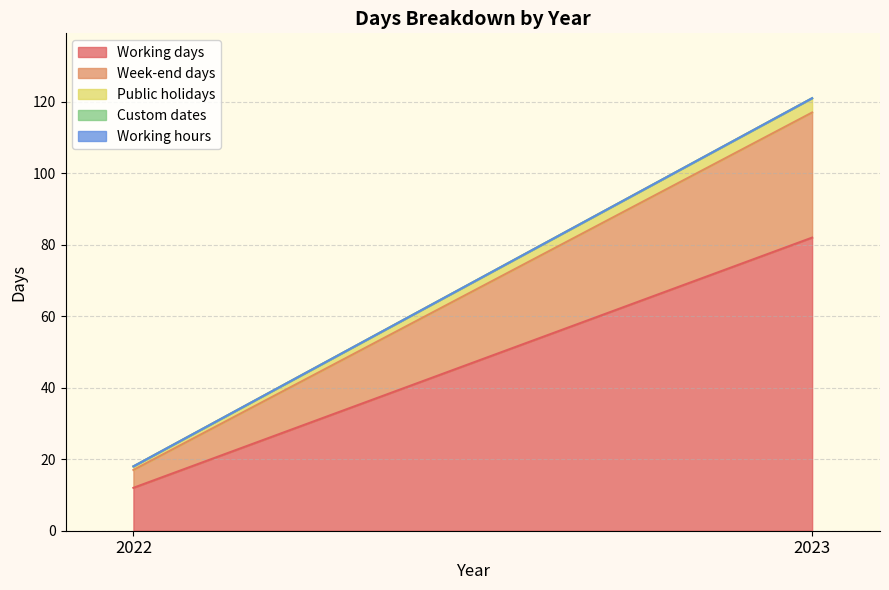

The value of Working days at 2023 is 82. True or false?

True